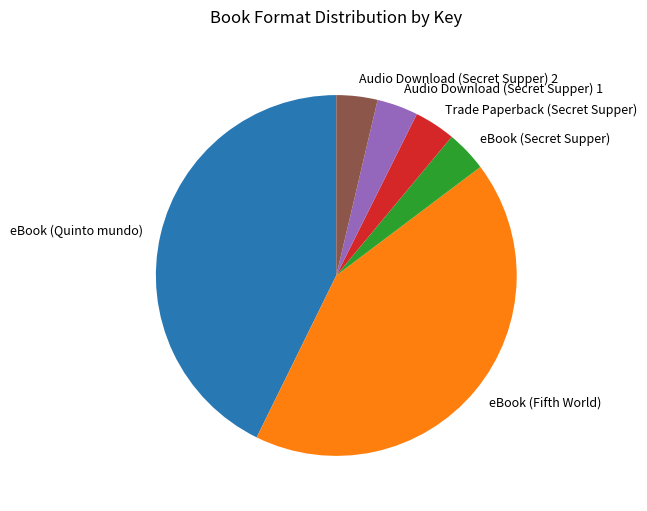

The Trade Paperback (Secret Supper) slice represents 4% of the pie. True or false?

True